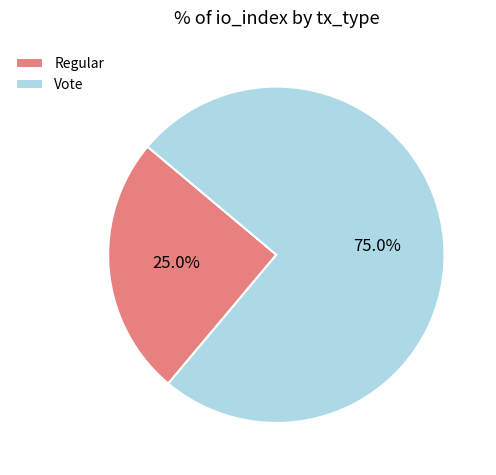

To the nearest percent, what is the average slice percentage?

50%